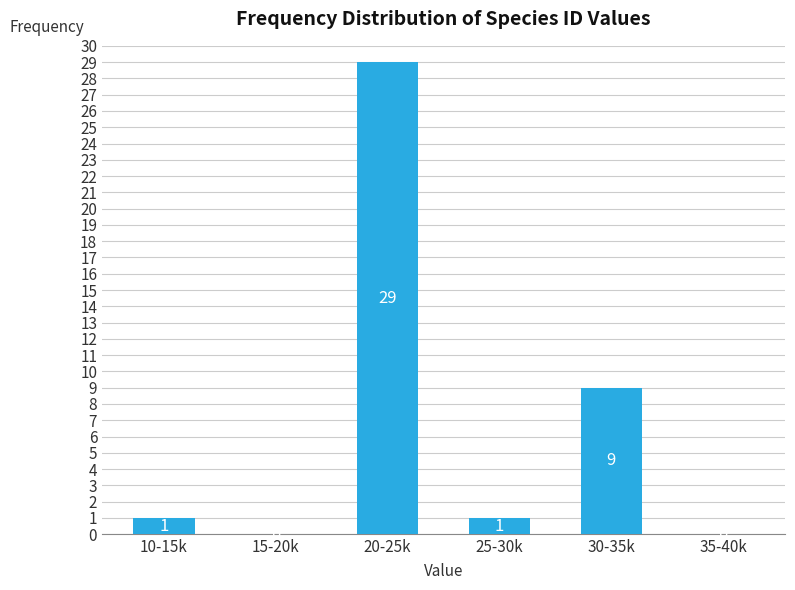

Reading left to right, list all the values displayed in this chart.

10-15k=1	15-20k=0	20-25k=29	25-30k=1	30-35k=9	35-40k=0